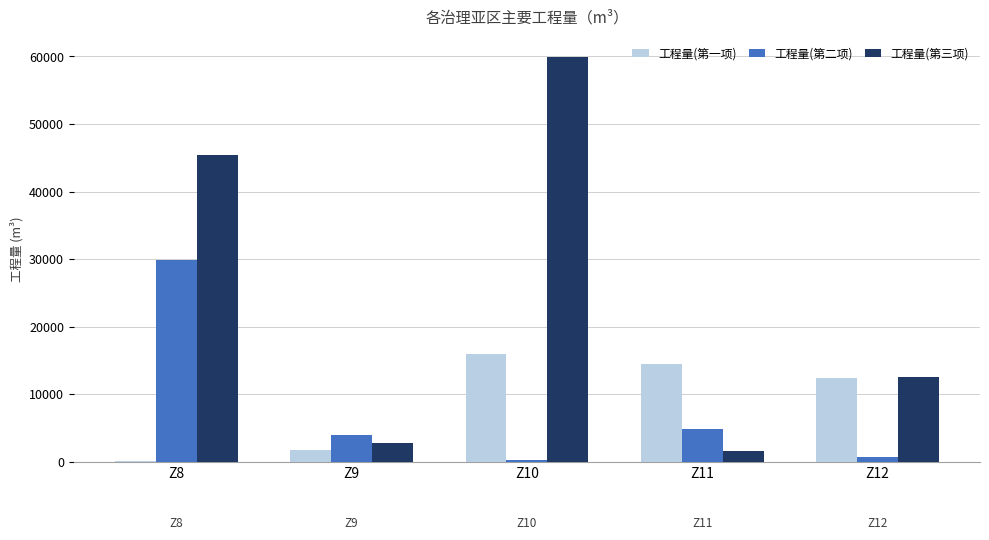

What is the sum of all 工程量(第三项) values?

122357.7